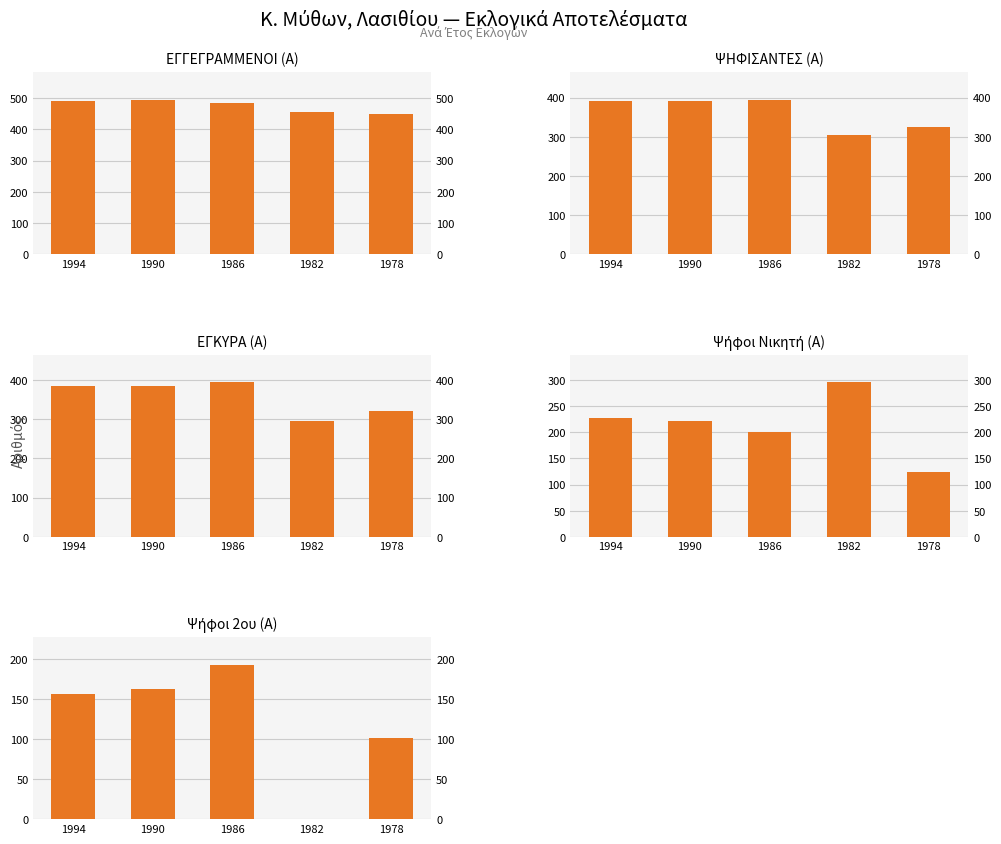

What is the maximum value for ΕΓΚΥΡΑ (Α)?

394